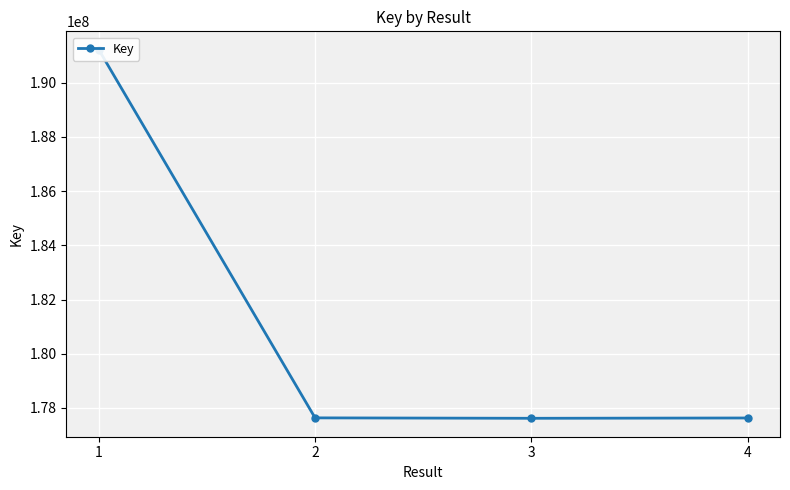

What is the value of the 1st point from the left?

191214444